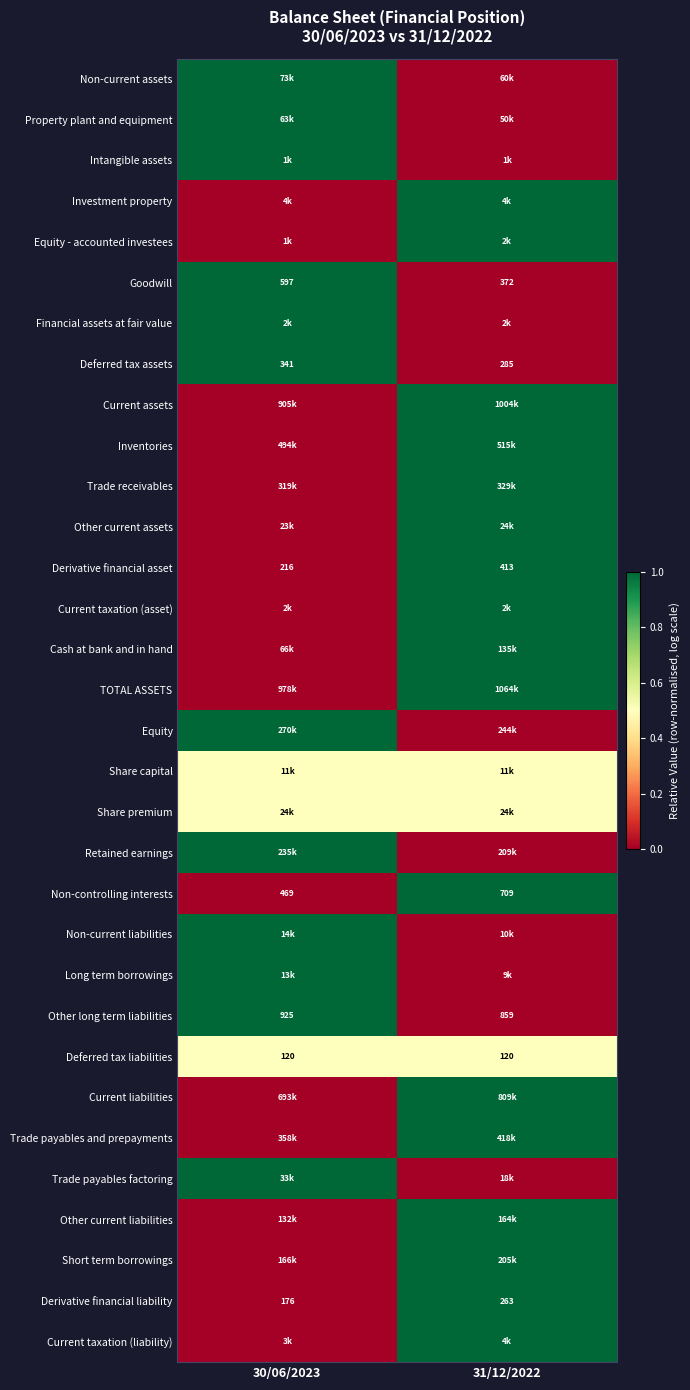

Which category has the lowest value in the Deferred tax assets series?

31/12/2022